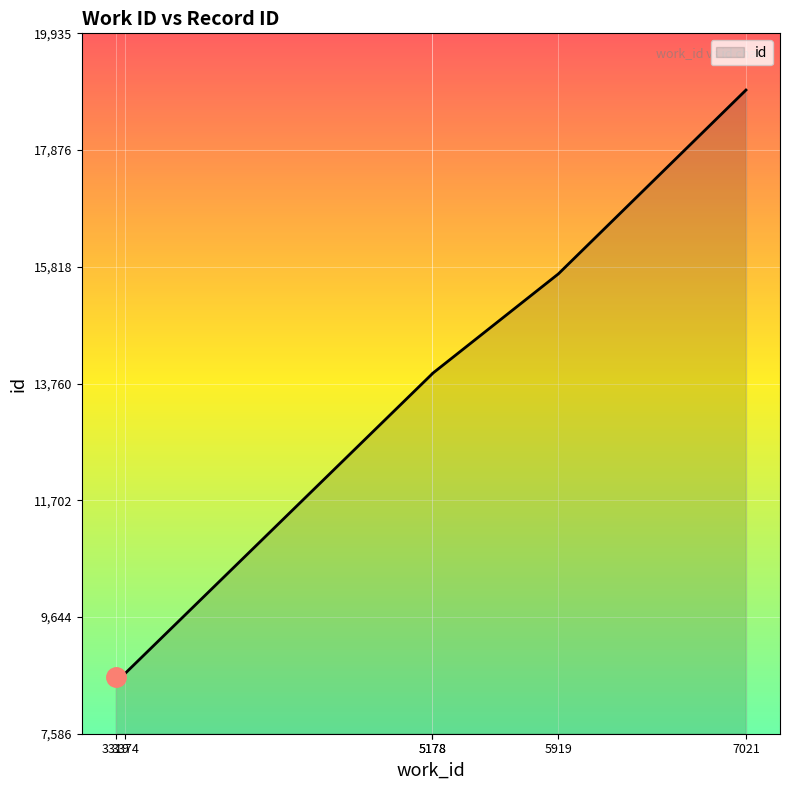

Rank the categories by value from lowest to highest.

3319, 3374, 5178, 5178, 5919, 7021